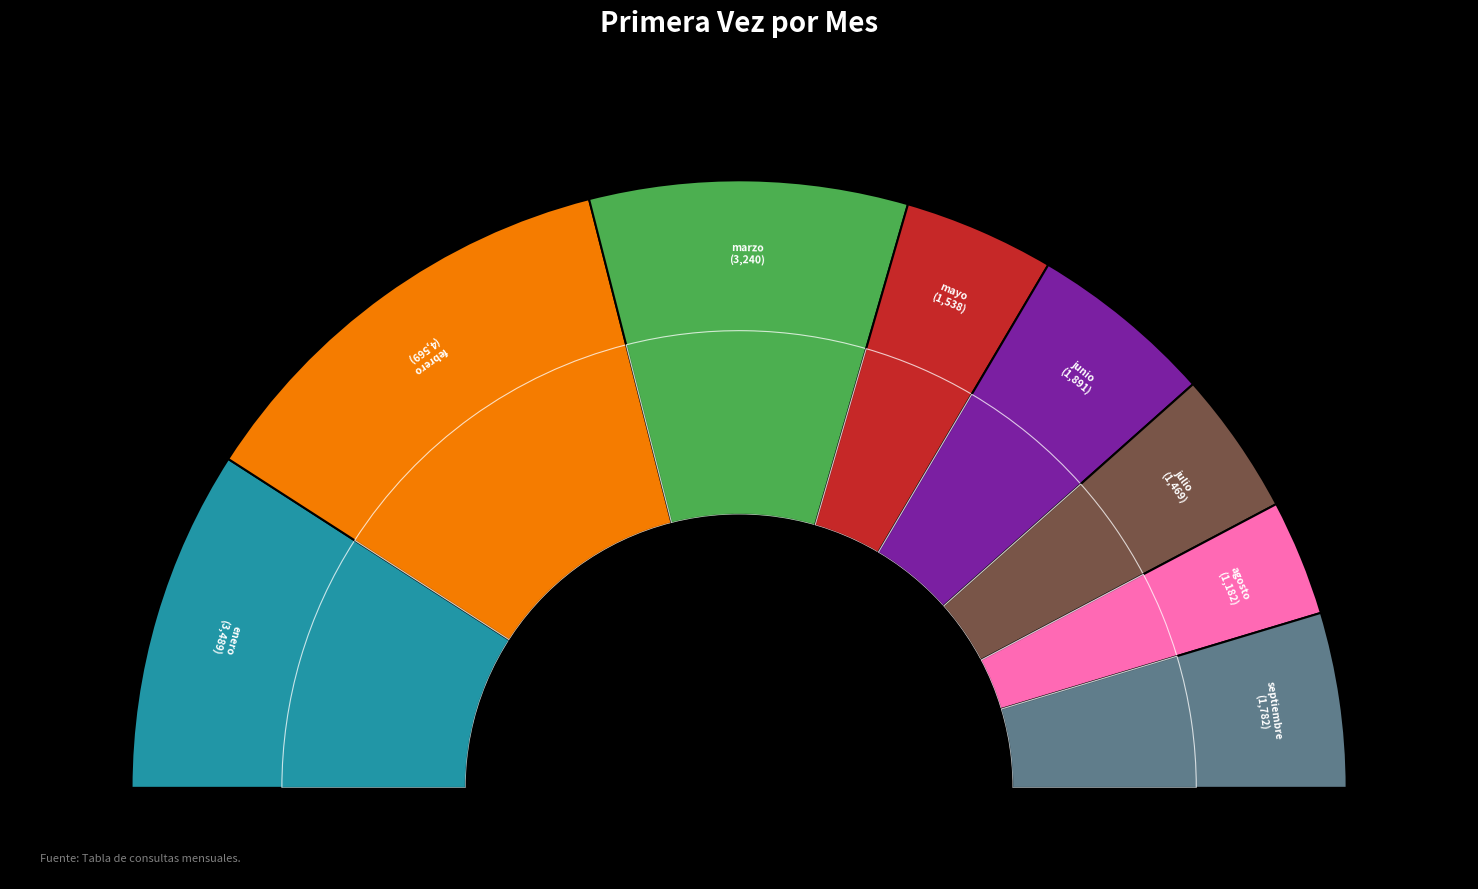

How many slices are in this pie chart?

8